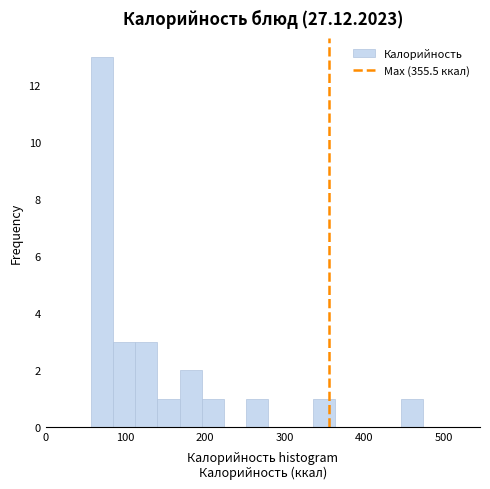

Around what value on the x-axis is the tallest bar? Give the approximate position of its centre, as read against the axis.

70